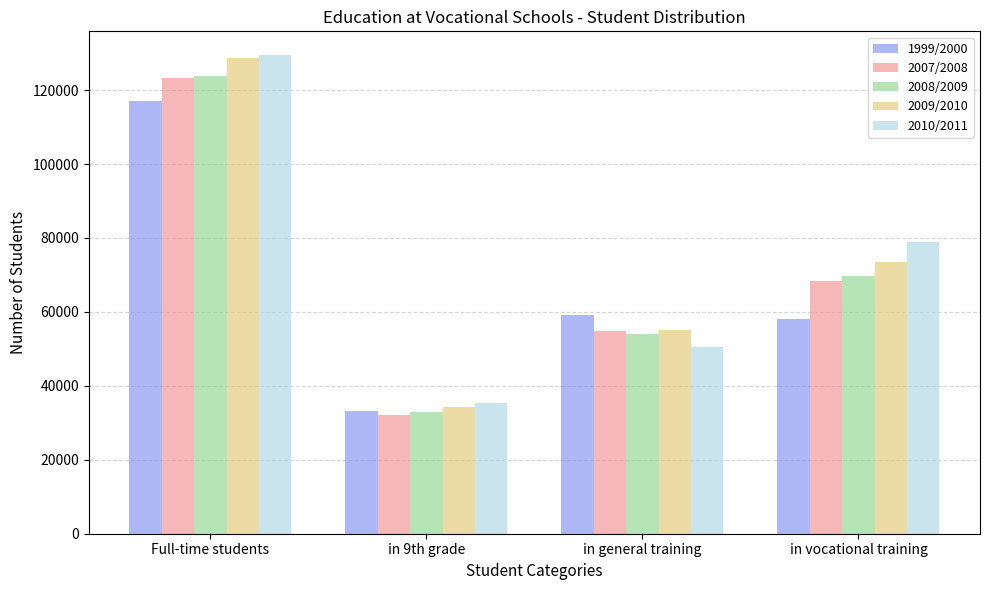

Which category has the highest value across all series?

Full-time students